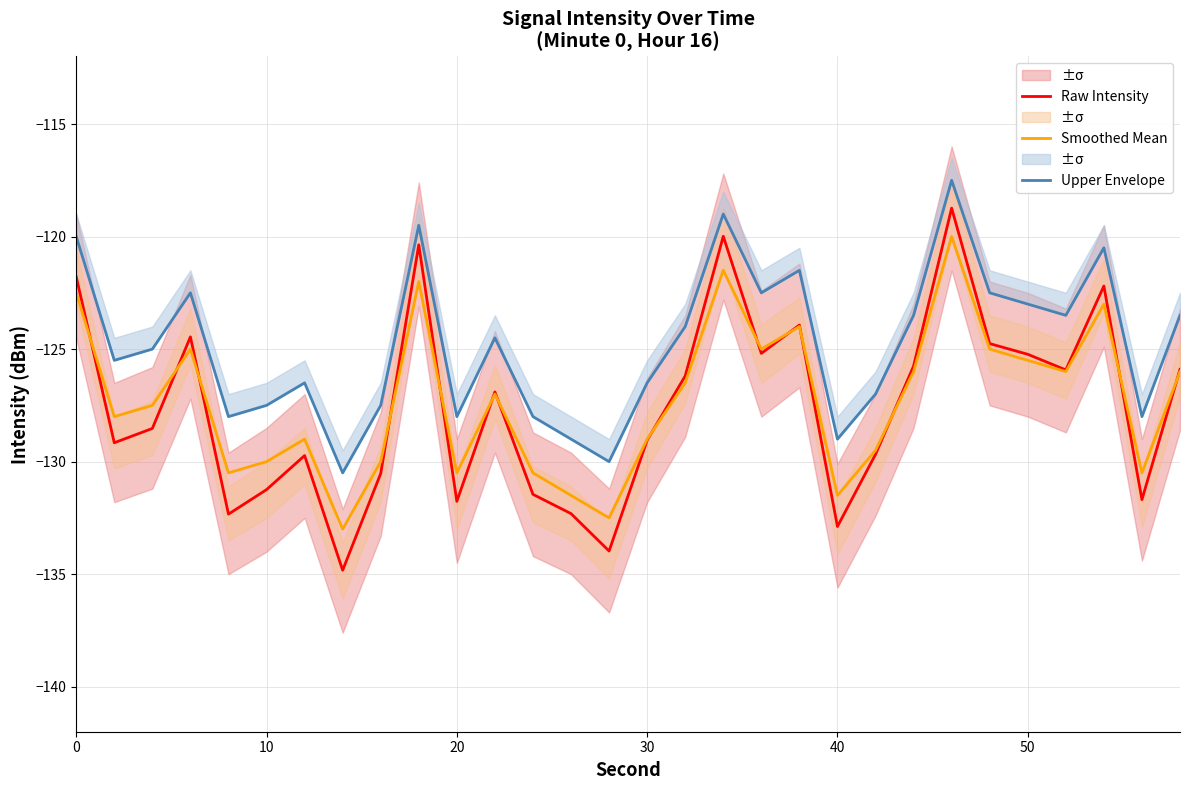

What is the highest value of the Smoothed Mean series?

-120.0